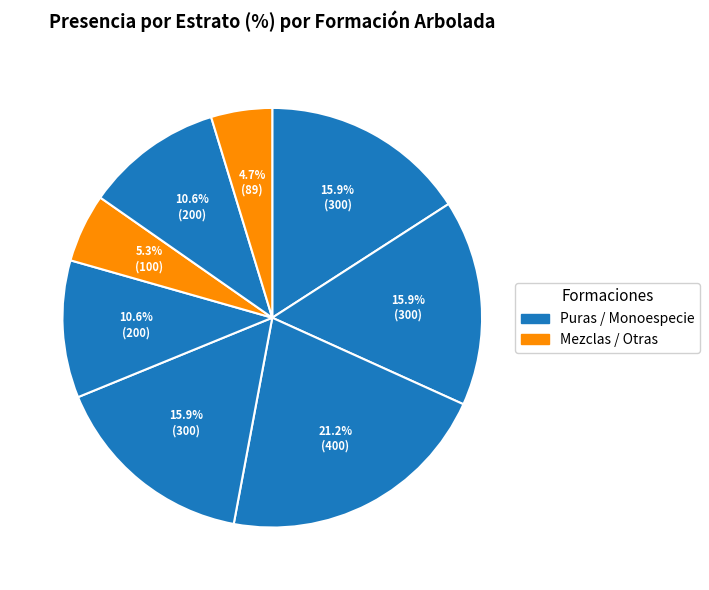

How many segments does this pie chart have?

8